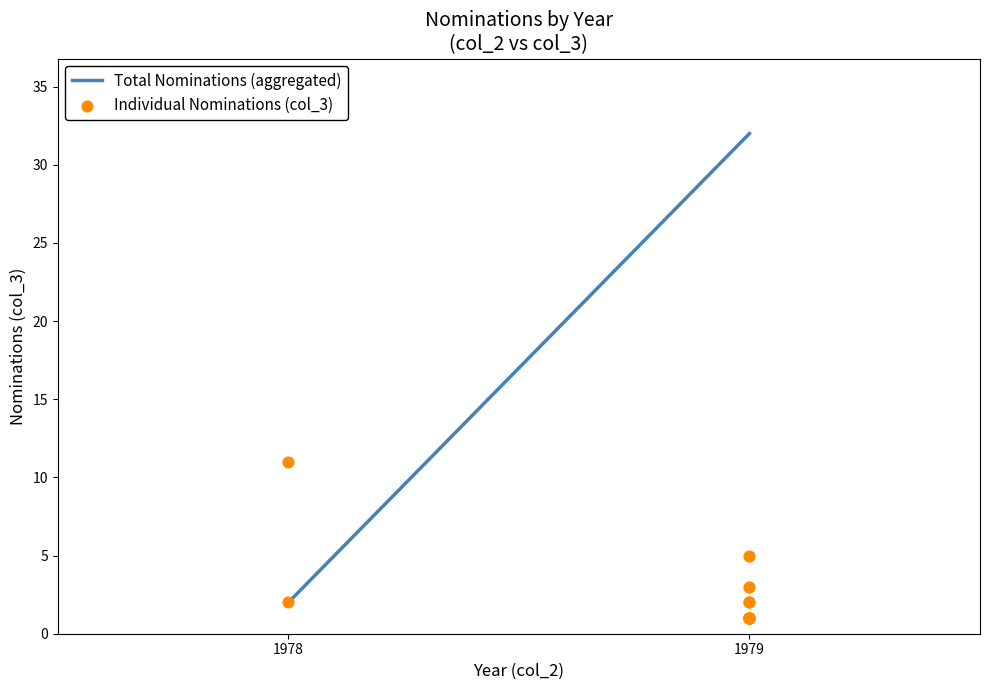

What Y value in the scatter plot is closest to 6?

5